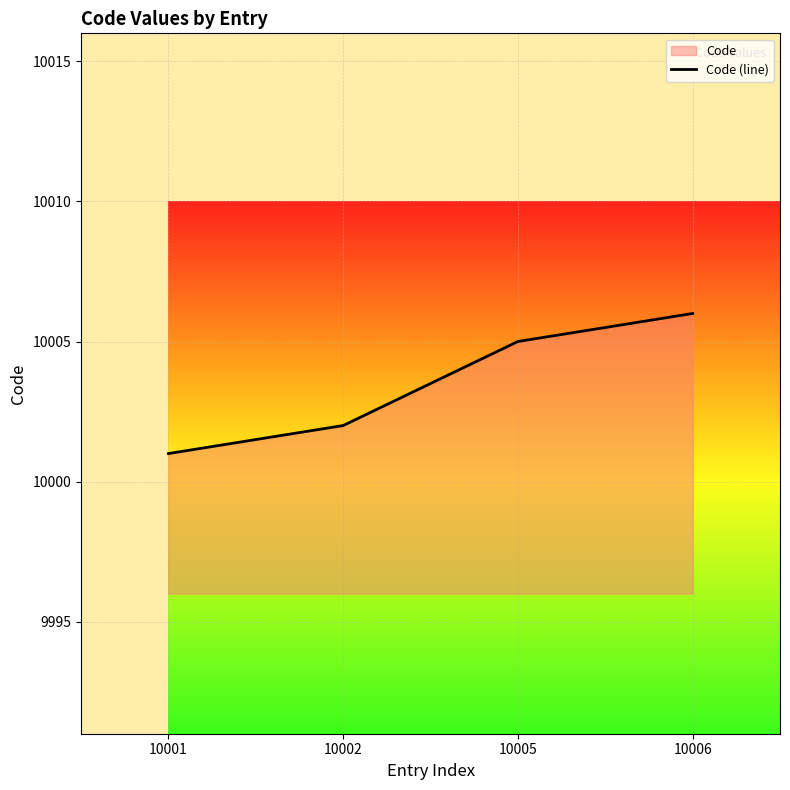

Rank the categories by value from lowest to highest.

10001, 10002, 10005, 10006